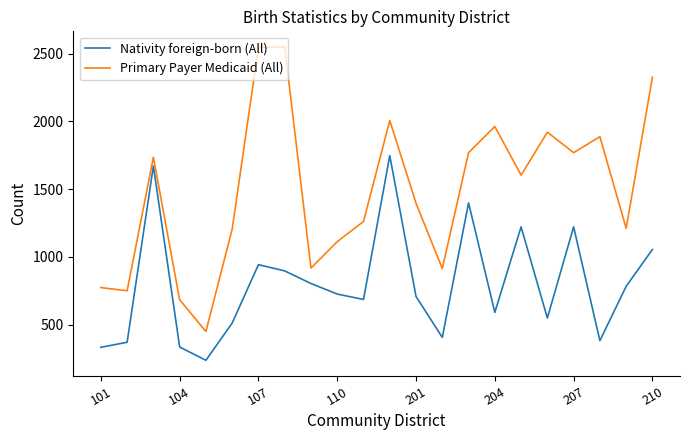

Rank the series by their maximum value, from lowest to highest.

Nativity foreign-born (All), Primary Payer Medicaid (All)